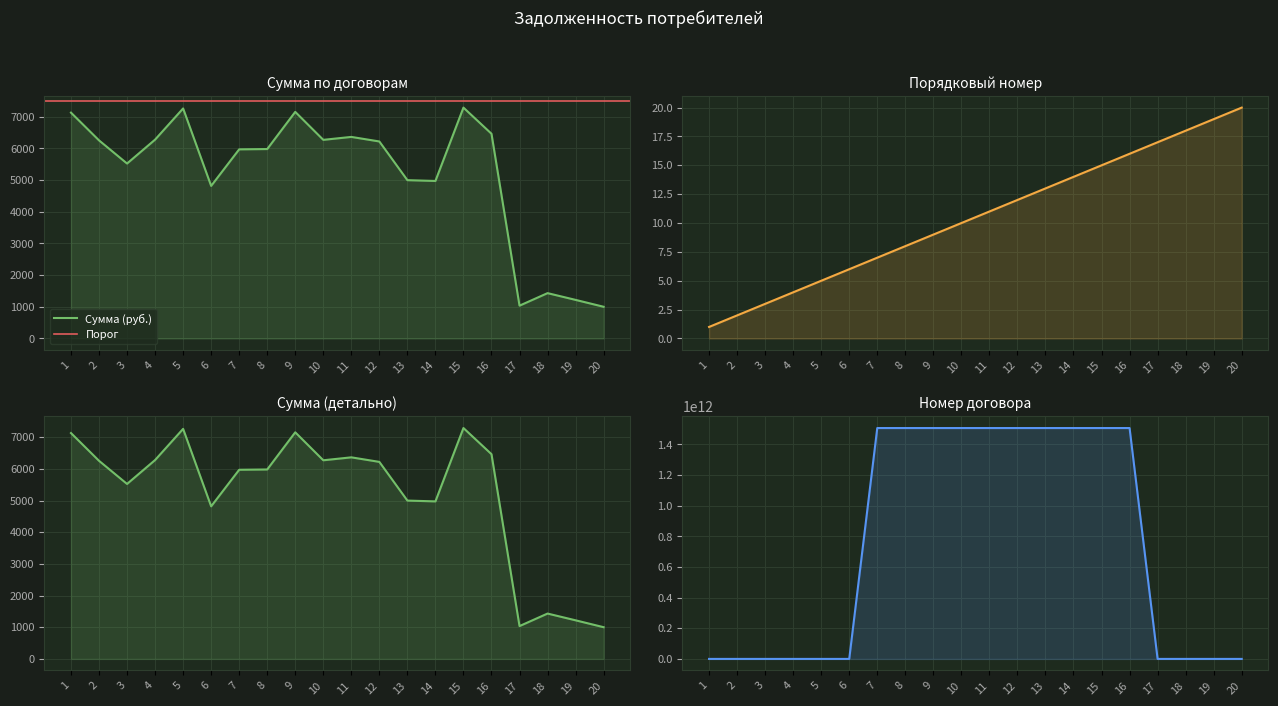

At which category is the sum across all series the highest?

9